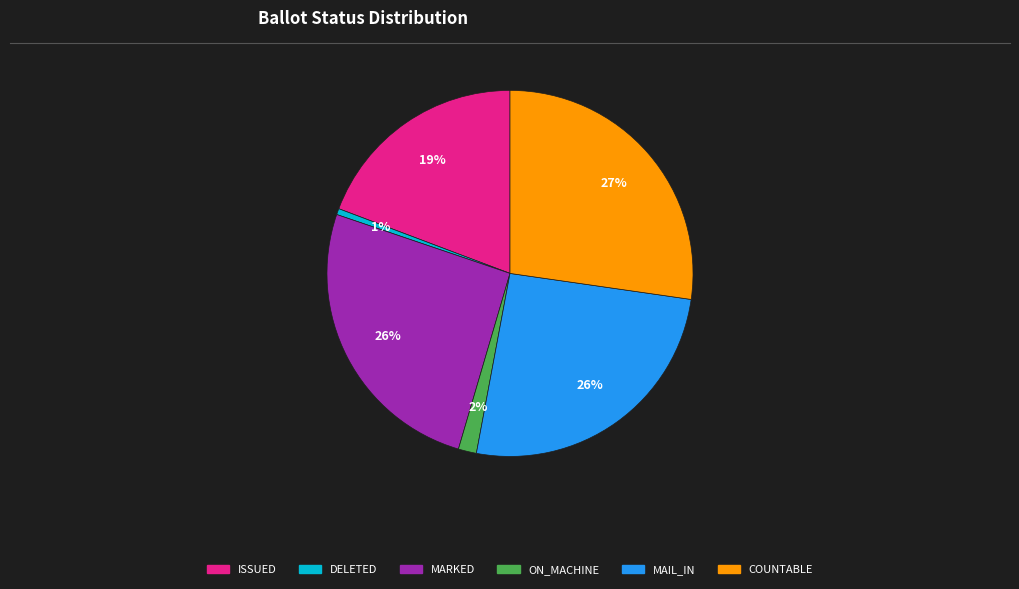

How many segments does this pie chart have?

6